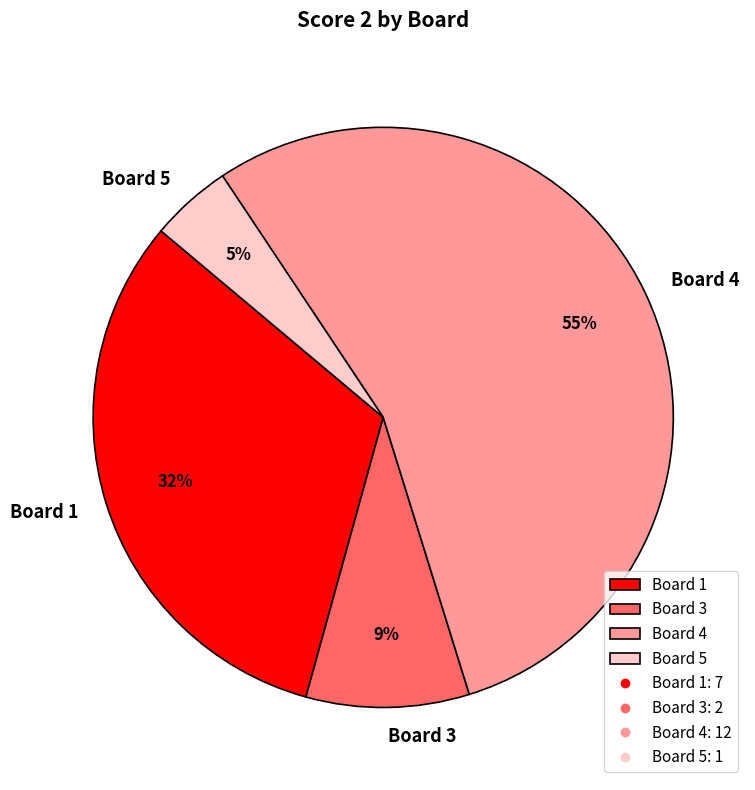

Is Board 4 the majority of the pie?

Yes